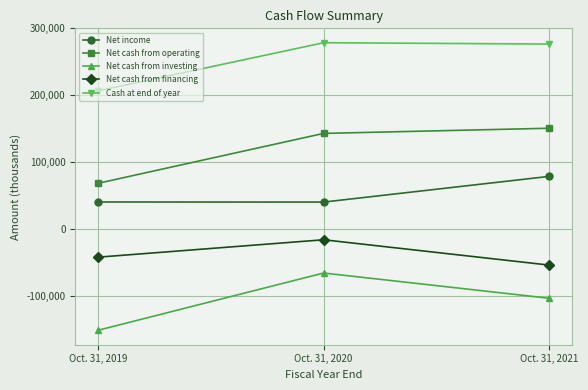

Is this an area chart (filled region under the line)?

No